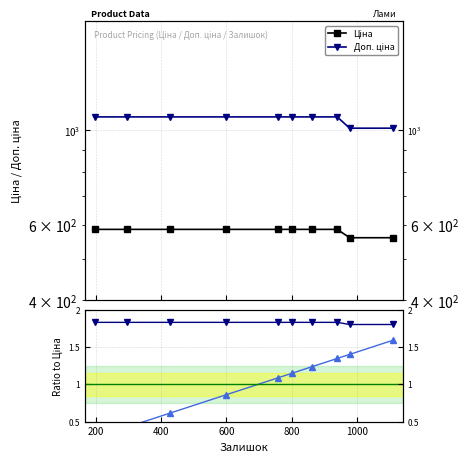

Is it true that Доп. ціна equals 0.4 at 400?

False